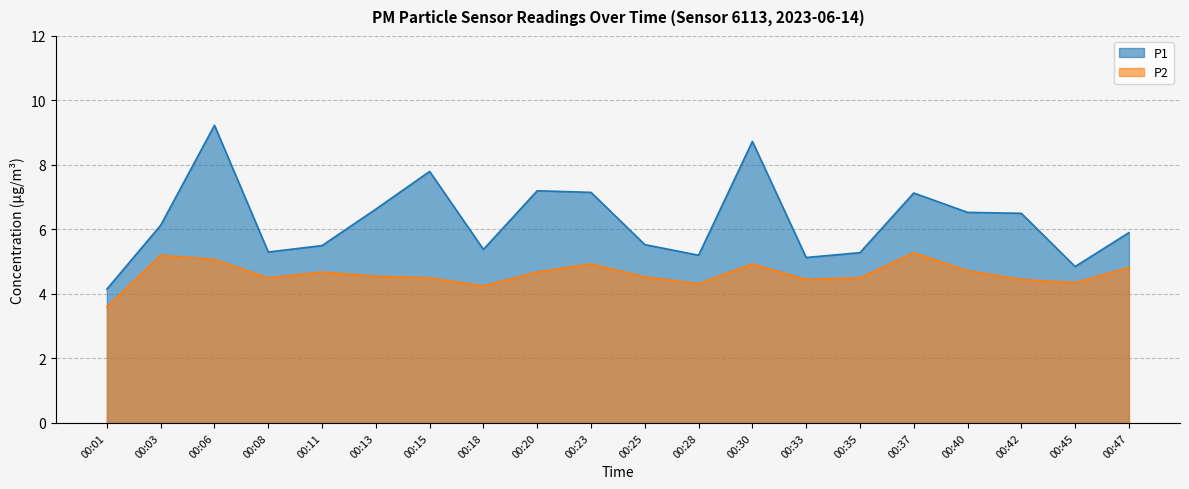

At how many categories does at least one series exceed 8?

2